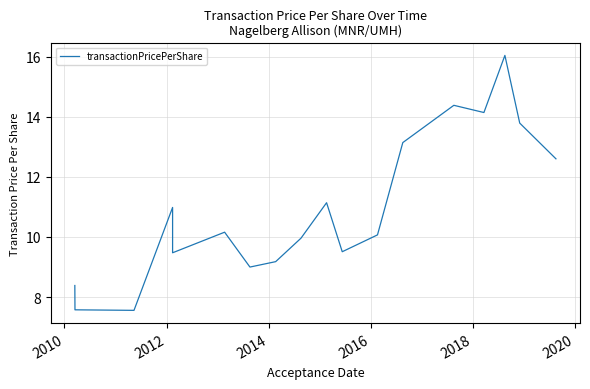

Does the chart display data point markers on the line(s)?

No